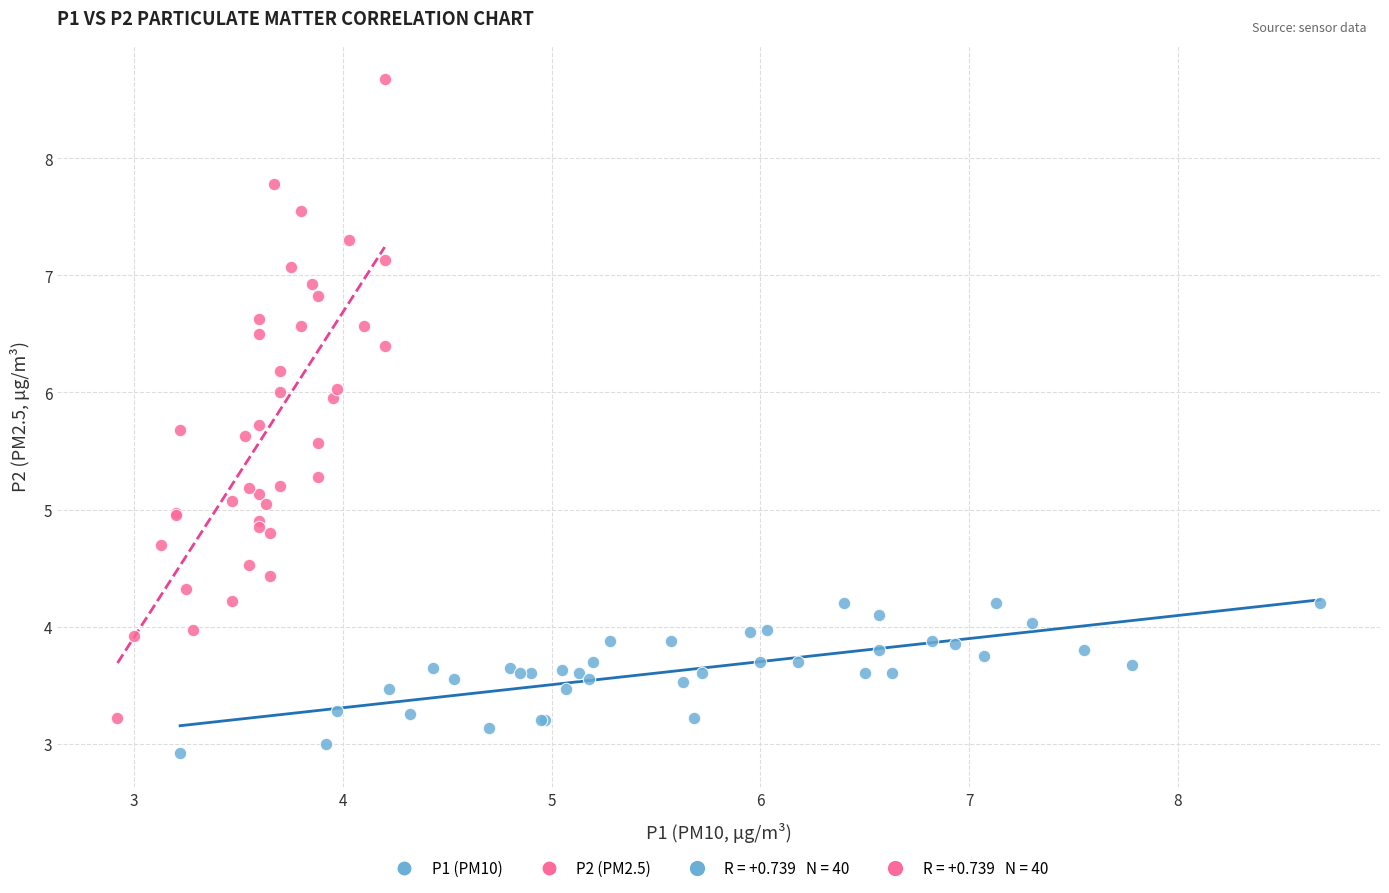

Which series contains the highest Y value?

P2 (PM2.5)